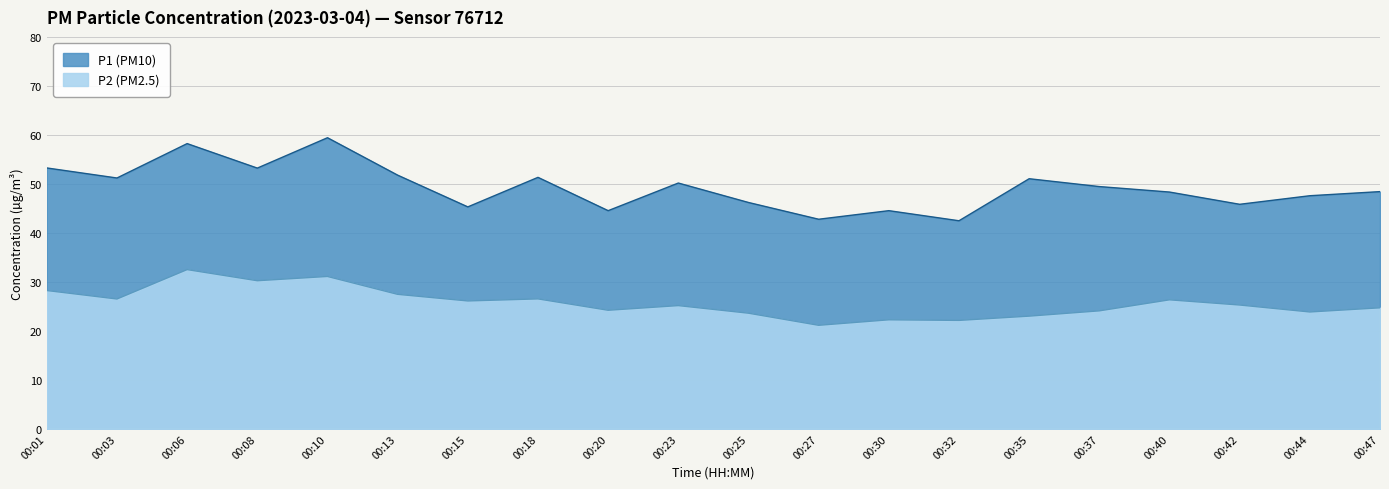

What is the difference between the maximum and minimum values in the P2 series?

11.4